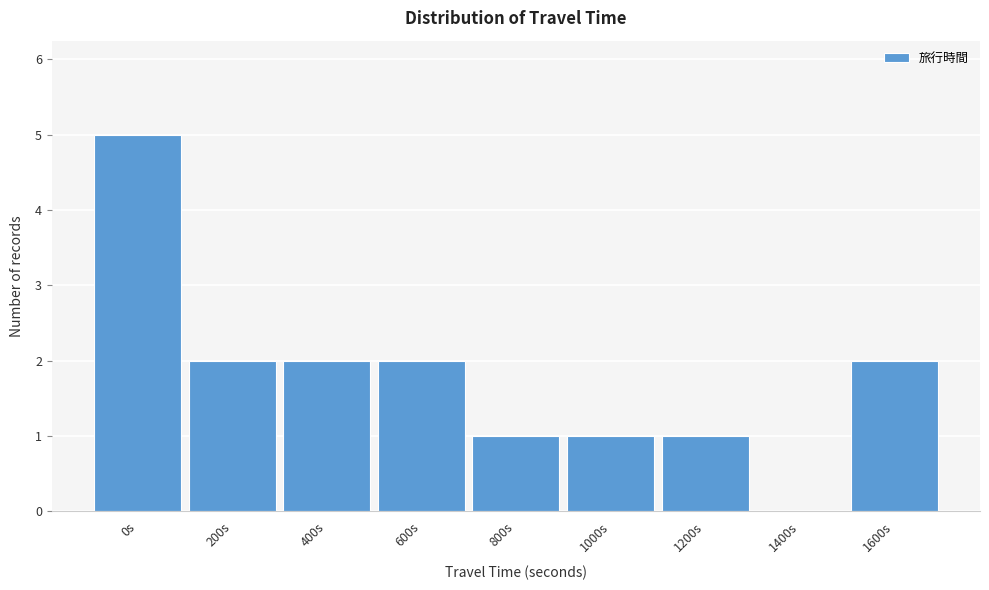

Reading left to right, transcribe all the data shown in this chart.

0s=5	200s=2	400s=2	600s=2	800s=1	1000s=1	1200s=1	1400s=0	1600s=2